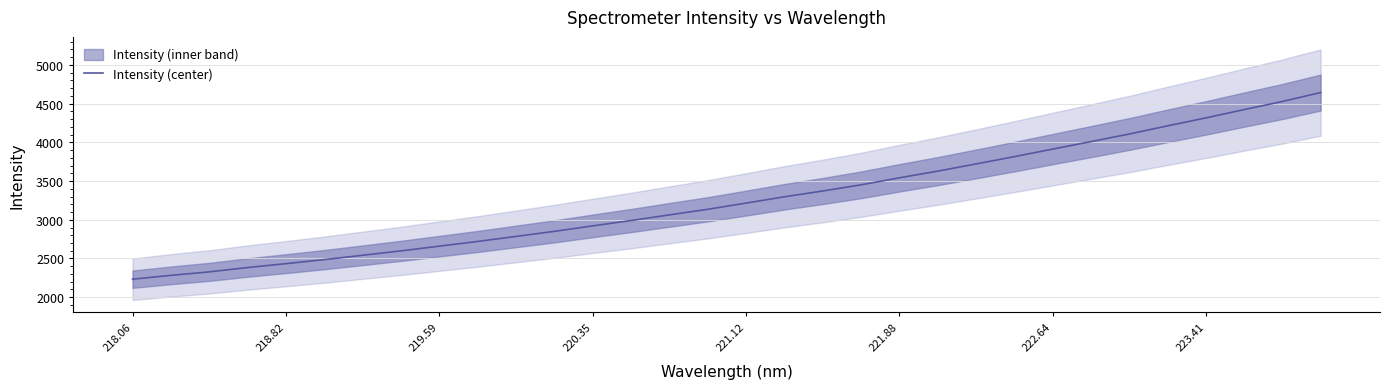

What is the highest value of the Intensity (center) series?

4642.1